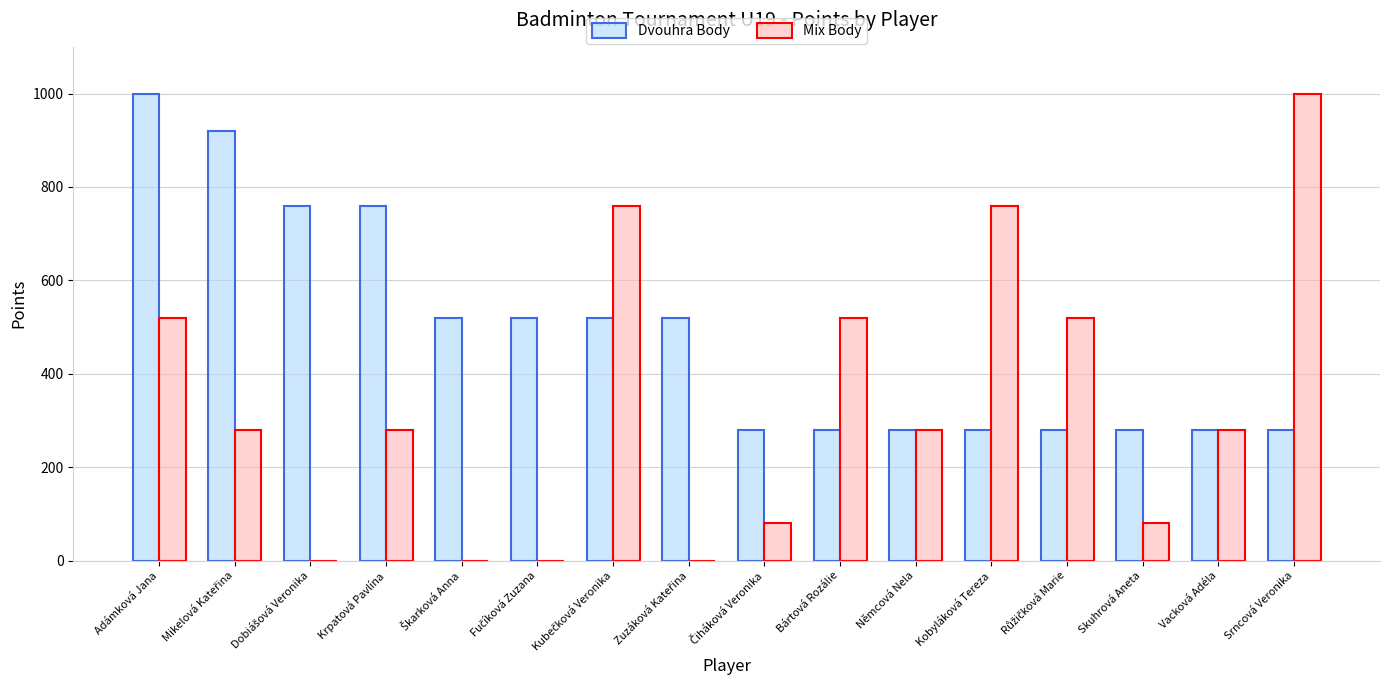

At which label does Dvouhra Body first exceed 520?

Adámková Jana